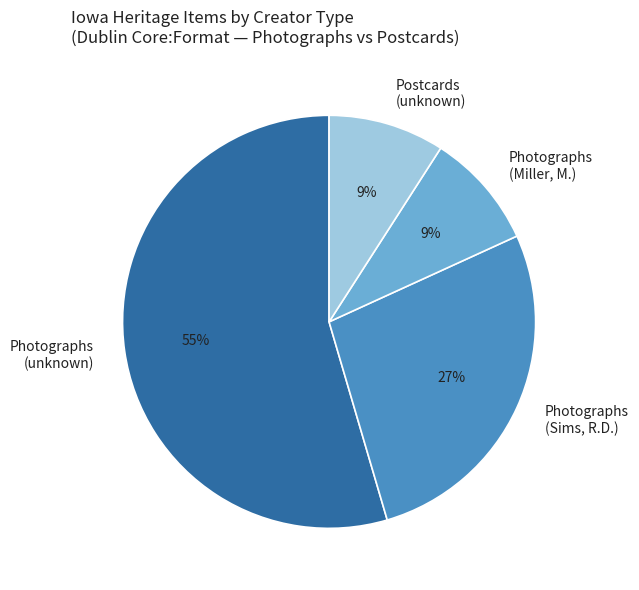

Combined, do Photographs (Sims, R.D.) and Photographs (Miller, M.) account for over 50%?

No